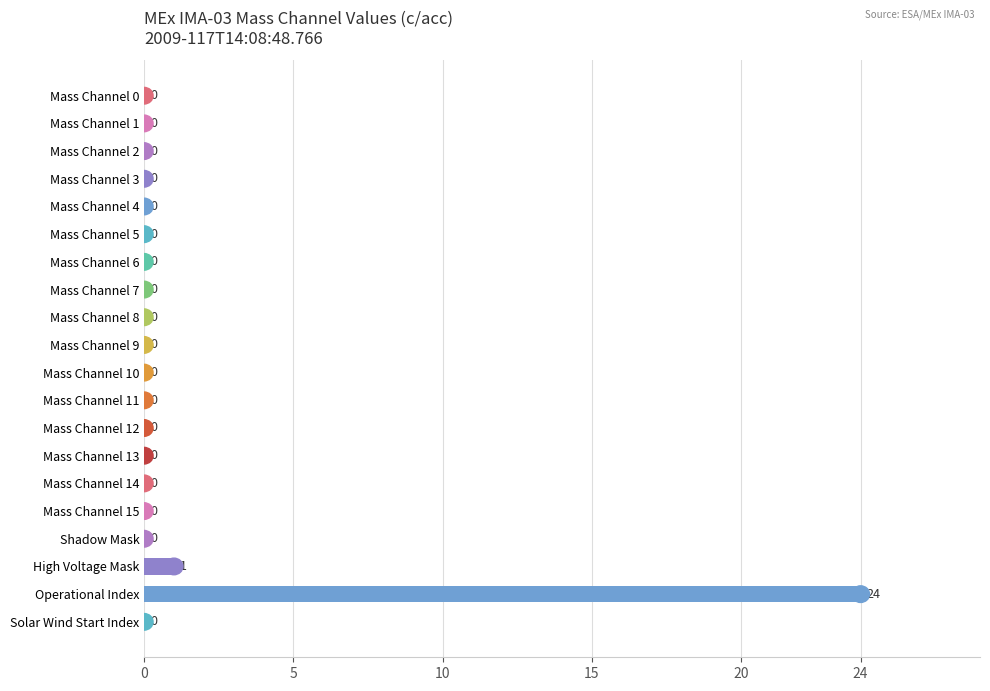

At which label is the value closest to 12?

High Voltage Mask